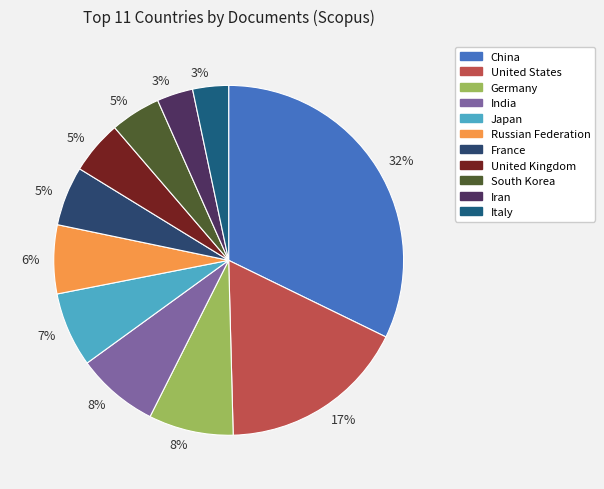

To the nearest percent, what portion does India represent?

8%